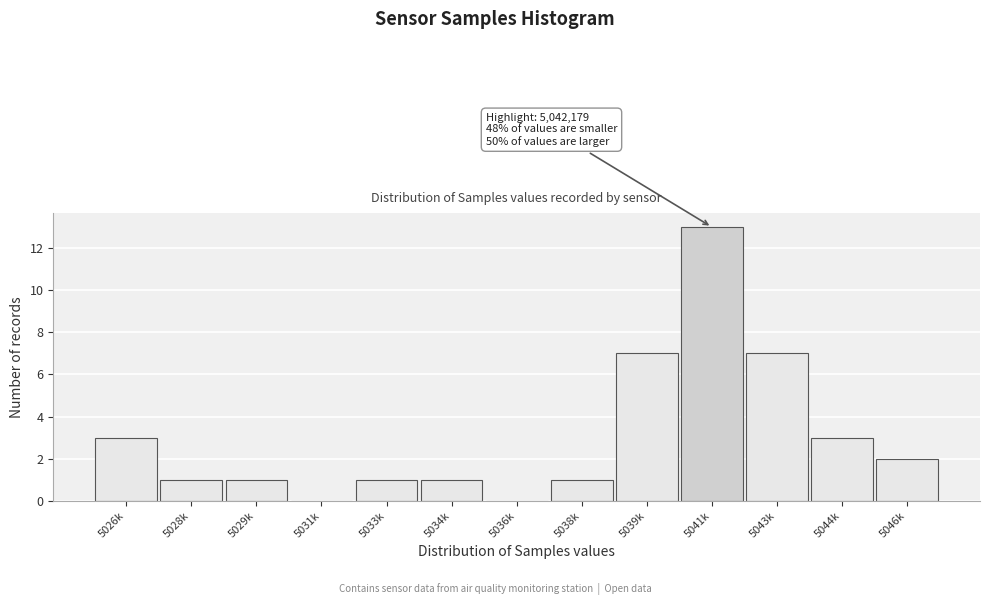

Reading left to right, extract all data points from this chart.

5026k=3	5028k=1	5029k=1	5031k=0	5033k=1	5034k=1	5036k=0	5038k=1	5039k=7	5041k=13	5043k=7	5044k=3	5046k=2